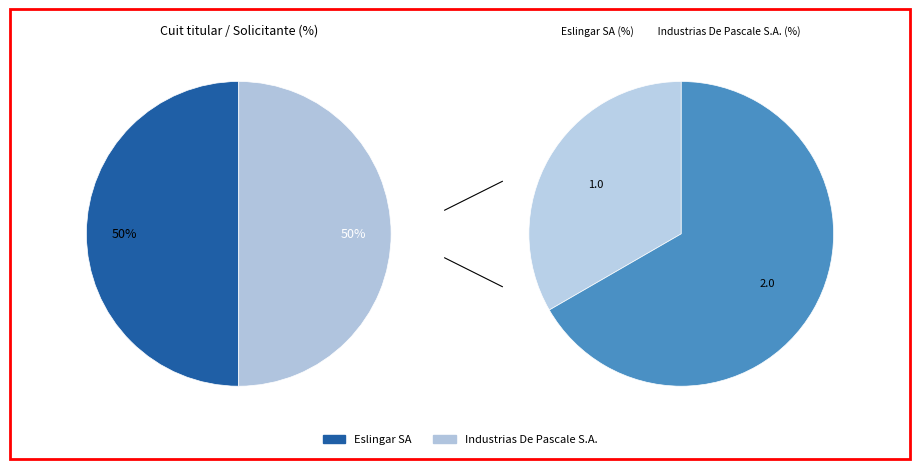

What percentage do Eslingar SA and Industrias De Pascale S.A. together represent?

100.0%